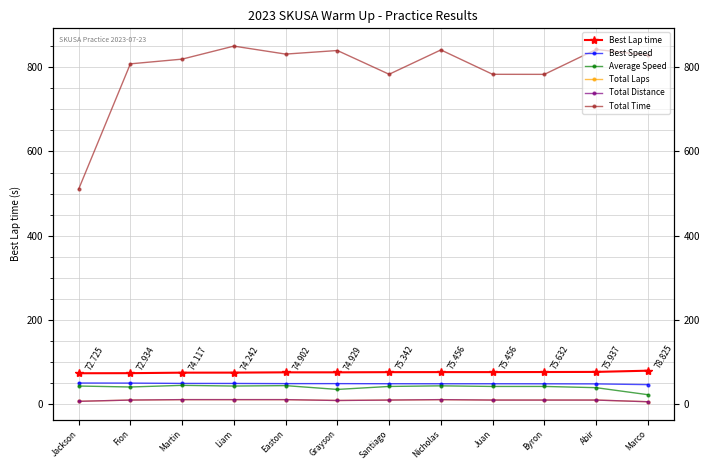

What is the label of the 8th point from the right?

Easton